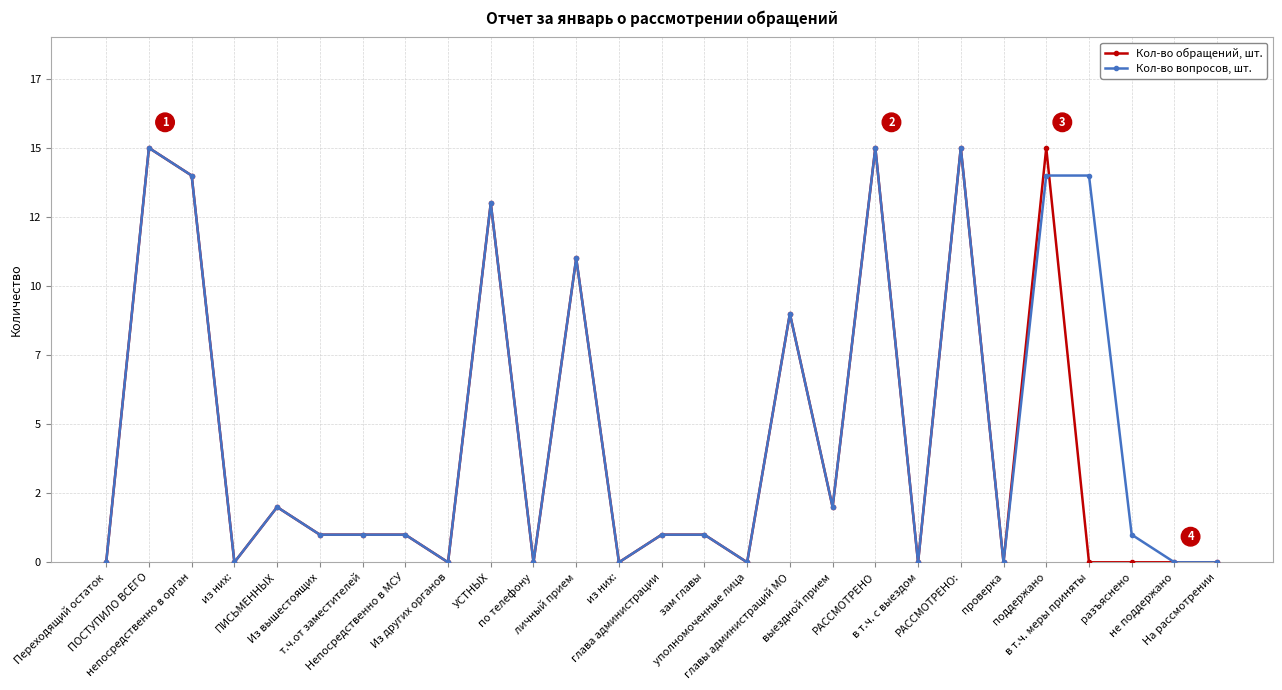

Reading left to right, list all the values displayed in this chart.

Кол-во обращений, шт.: 0	15	14	0	2	1	1	1	0	13	0	11	0	1	1	0	9	2	15	0	15	0	15	0	0	0	0
Кол-во вопросов, шт.: 0	15	14	0	2	1	1	1	0	13	0	11	0	1	1	0	9	2	15	0	15	0	14	14	1	0	0